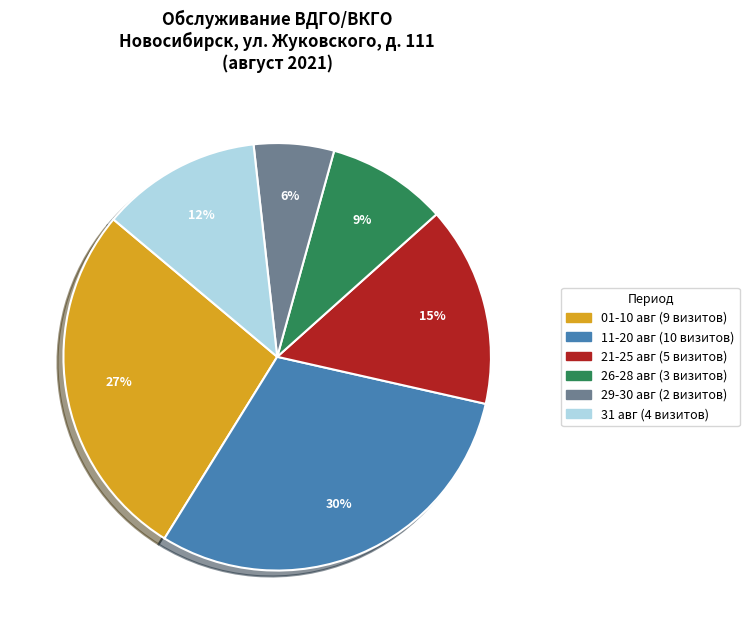

Is there any slice that represents more than half of the pie?

No